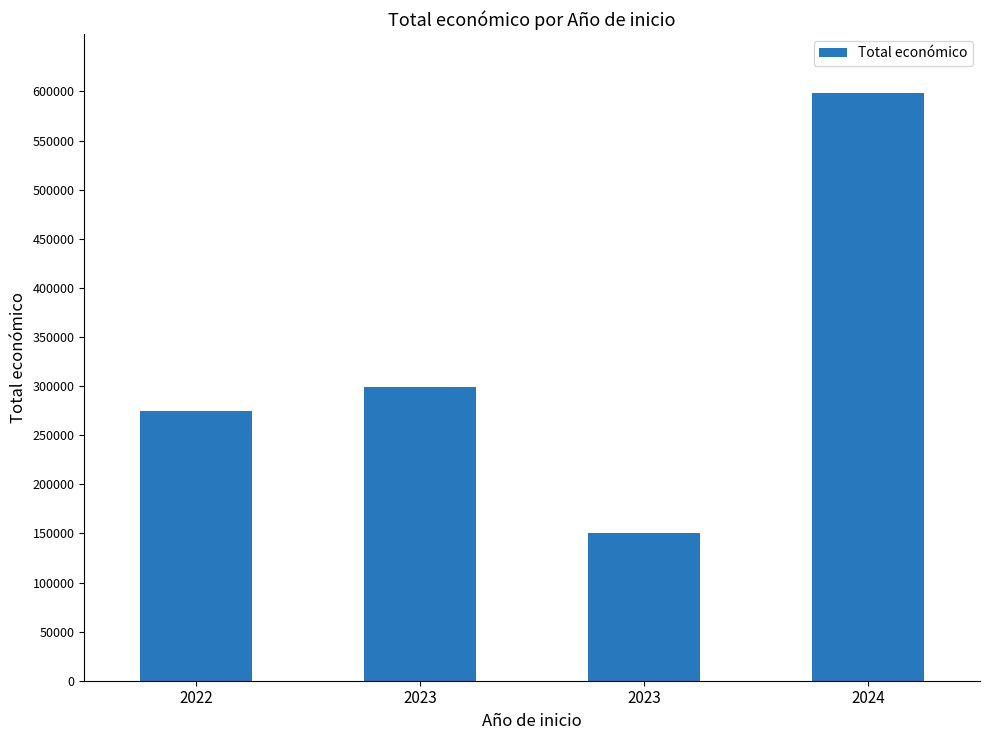

Reading left to right, what are all the values shown in this chart?

2022=274899	2023=298790	2023=150000	2024=598597